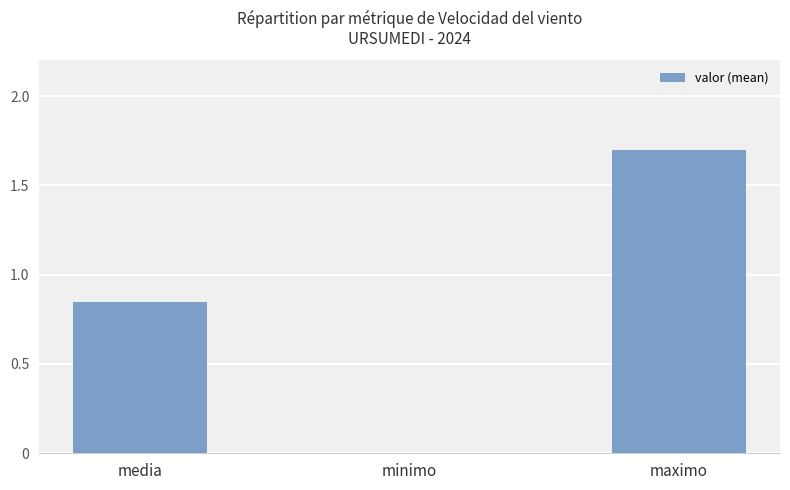

At which category does the chart reach its peak across all series?

maximo